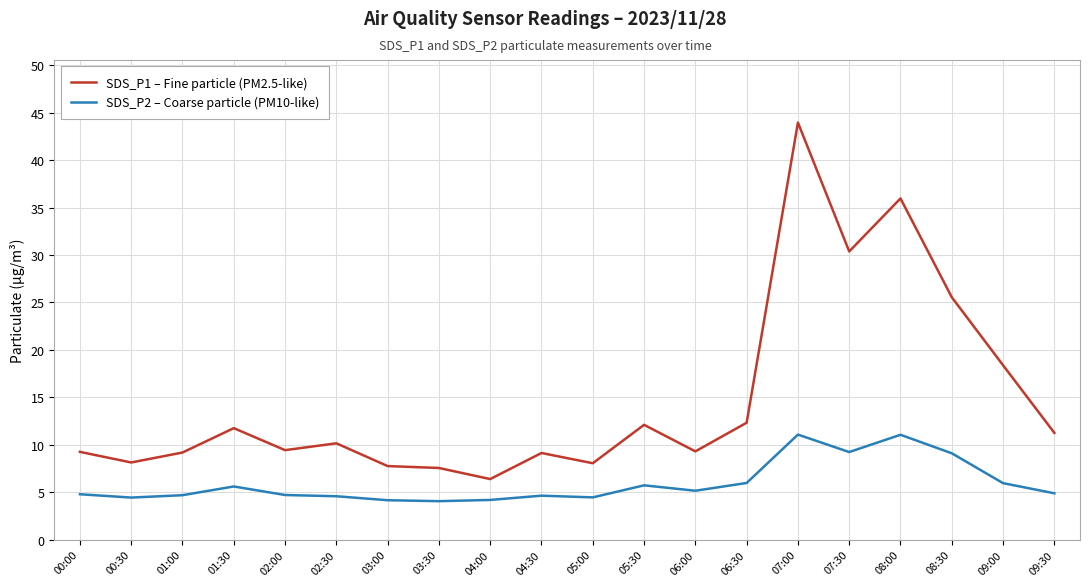

What is the sum of the SDS_P2 – Coarse particle (PM10-like) values at 01:00 and 00:00?

9.5